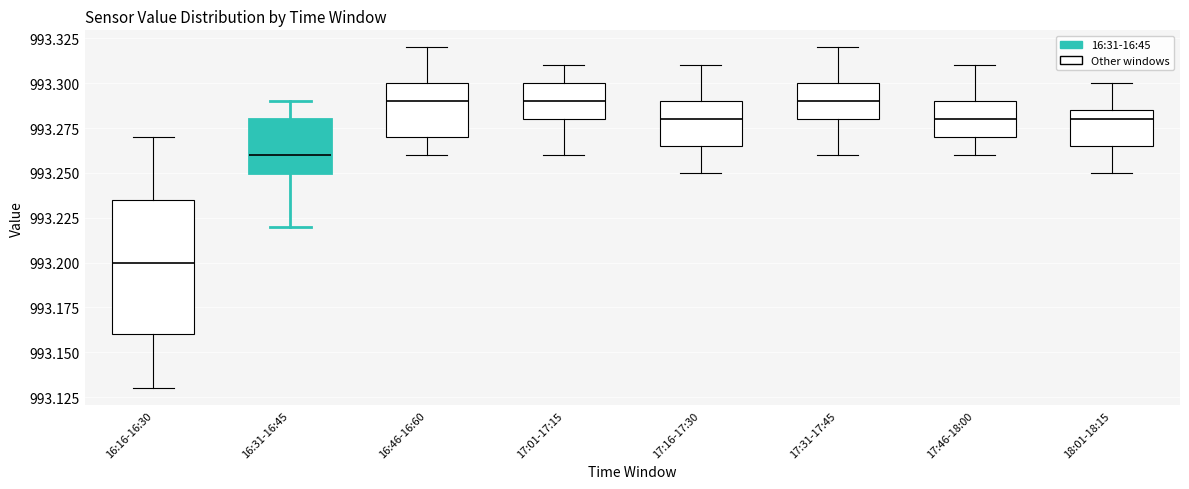

Reading left to right, transcribe this box plot: for each box, give where its median line is, the range the box spans, and where its two whiskers end, as read against the y-axis. The values are not printed on the chart, so give them approximately, as read against the axis.

16:16-16:30: median 993.200, box 993.160 to 993.235, whiskers 993.130 to 993.270
16:31-16:45: median 993.260, box 993.250 to 993.280, whiskers 993.220 to 993.290
16:46-16:60: median 993.290, box 993.270 to 993.300, whiskers 993.260 to 993.320
17:01-17:15: median 993.290, box 993.280 to 993.300, whiskers 993.260 to 993.310
17:16-17:30: median 993.280, box 993.265 to 993.290, whiskers 993.250 to 993.310
17:31-17:45: median 993.290, box 993.280 to 993.300, whiskers 993.260 to 993.320
17:46-18:00: median 993.280, box 993.270 to 993.290, whiskers 993.260 to 993.310
18:01-18:15: median 993.280, box 993.265 to 993.285, whiskers 993.250 to 993.300